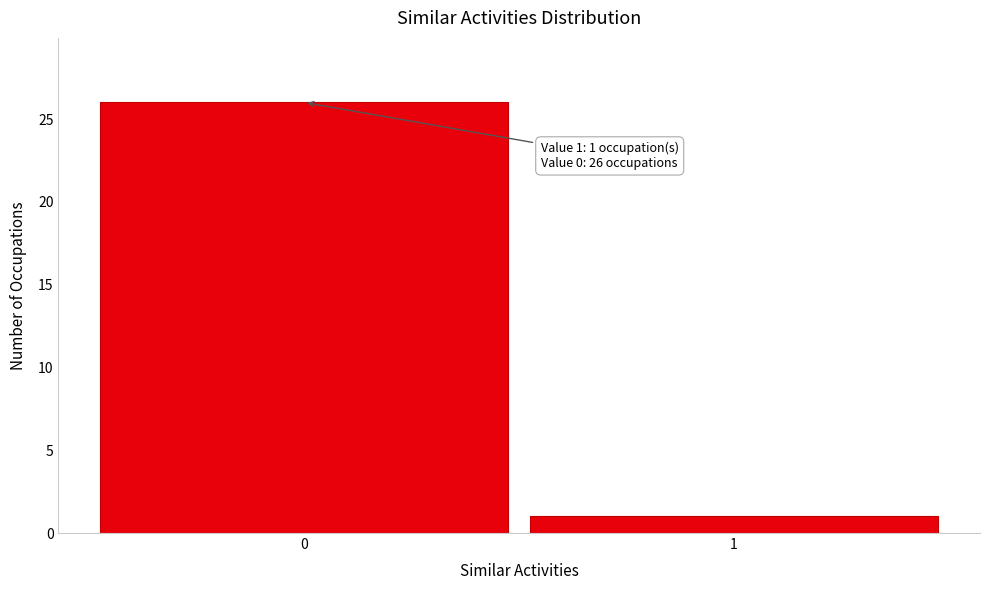

Reading left to right, extract all data points from this chart.

26	1